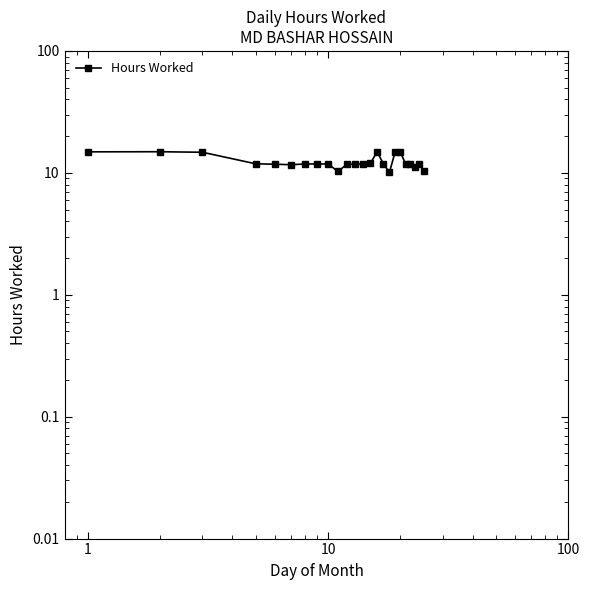

What is the maximum value shown in the chart?

14.9